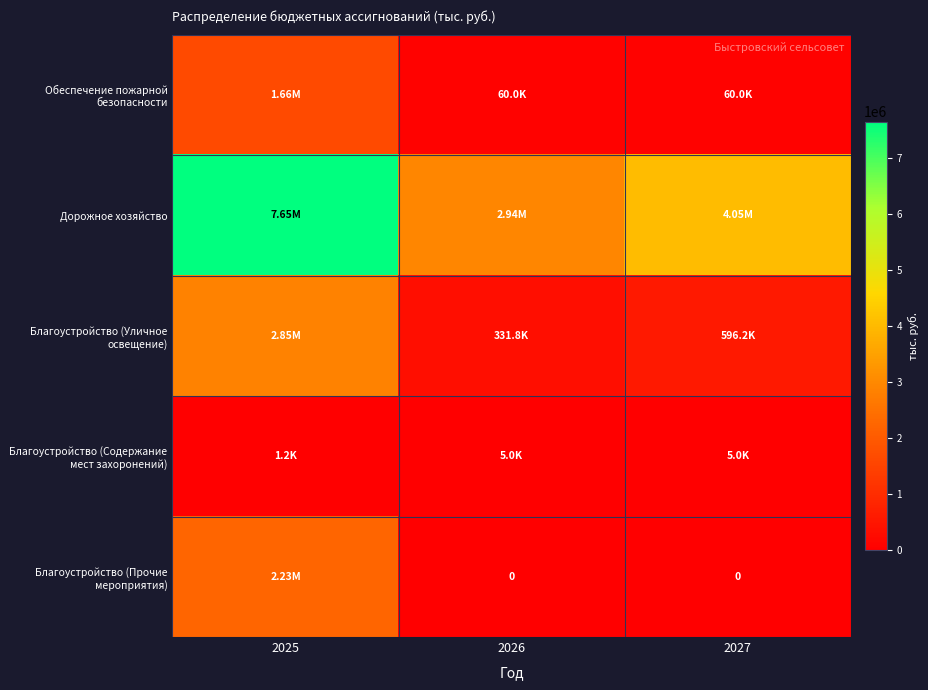

What is the greatest value displayed?

7645723.9